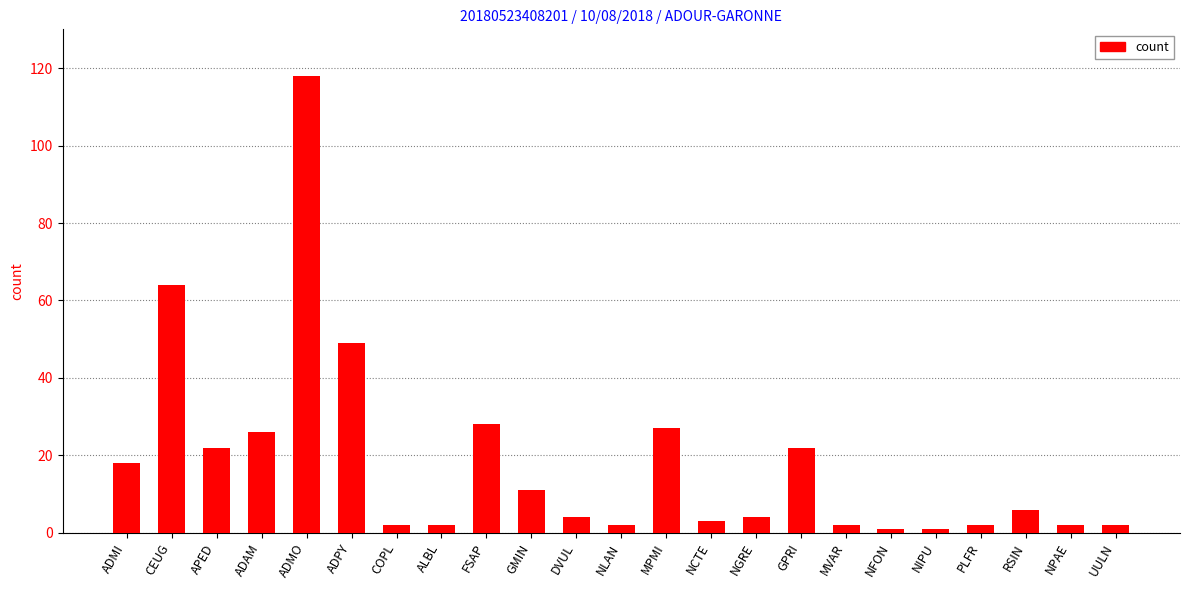

What is the minimum value shown in the chart?

1